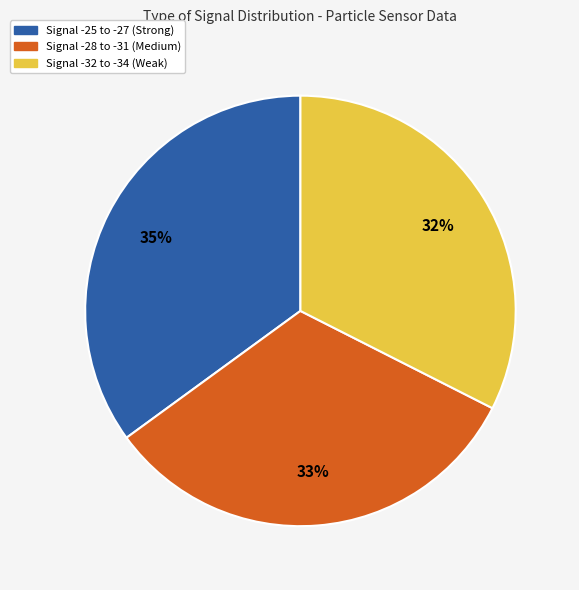

How many slices are in this pie chart?

3